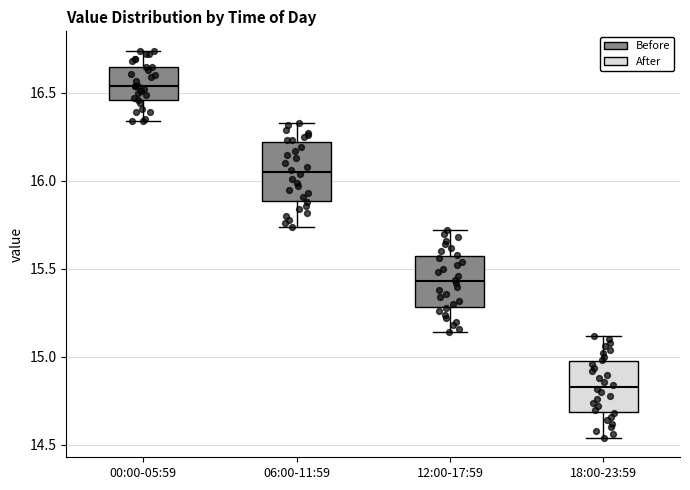

Where does the lower whisker of the box for 06:00-11:59 end on the y-axis? The values are not printed on the chart, so give them approximately, as read against the axis.

15.75